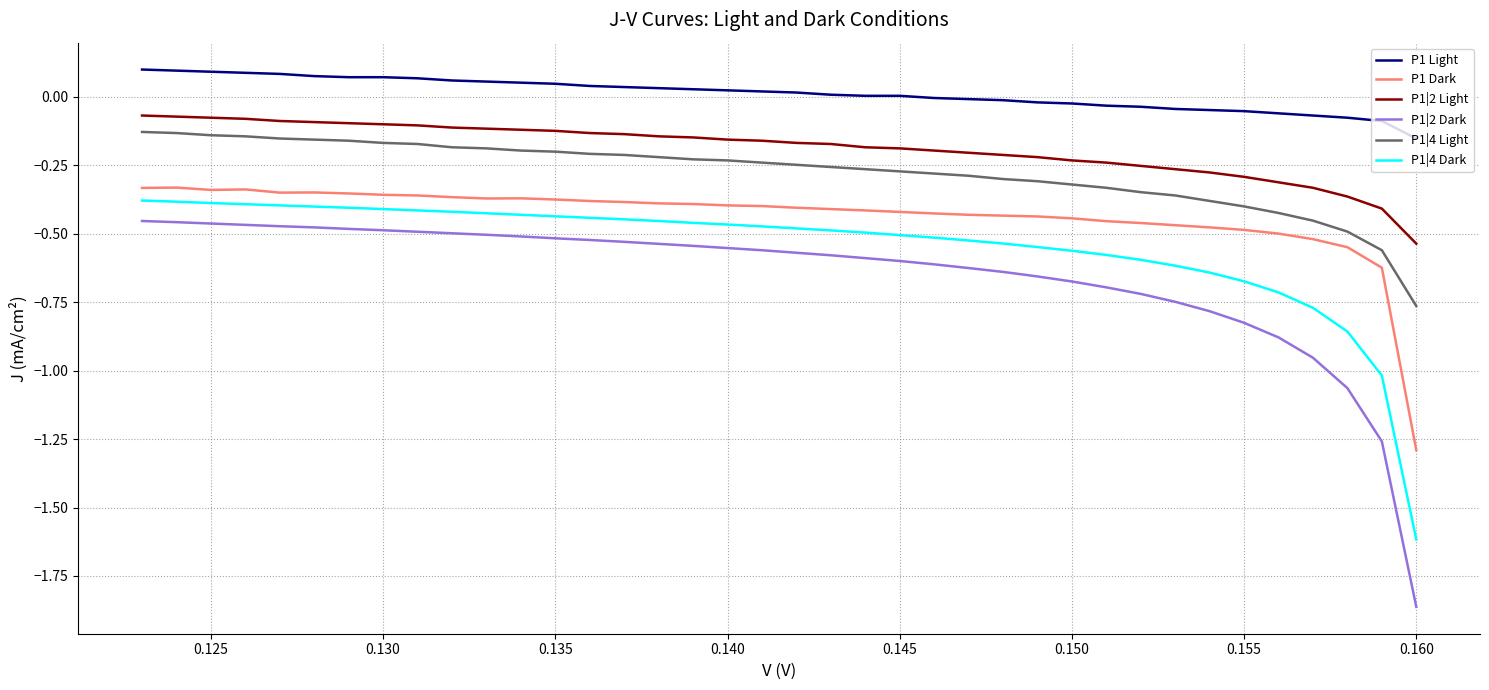

List the series in order of their peak value, highest first.

P1 Light, P1|2 Light, P1|4 Light, P1 Dark, P1|4 Dark, P1|2 Dark